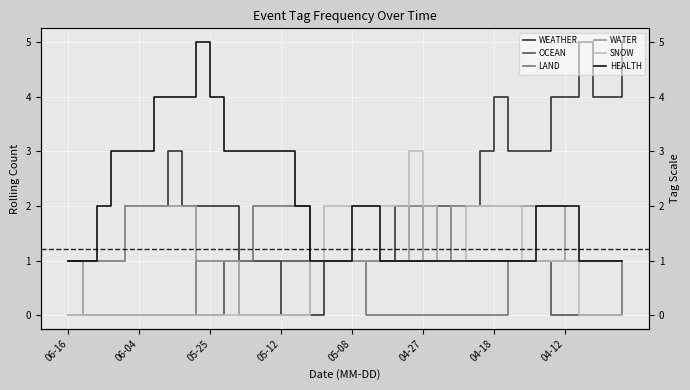

Which series has the largest total across all categories?

WEATHER